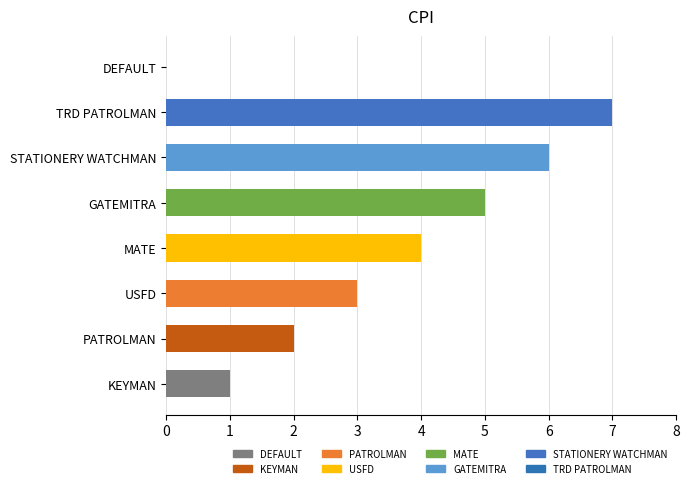

Between GATEMITRA and STATIONERY WATCHMAN, which is larger?

STATIONERY WATCHMAN